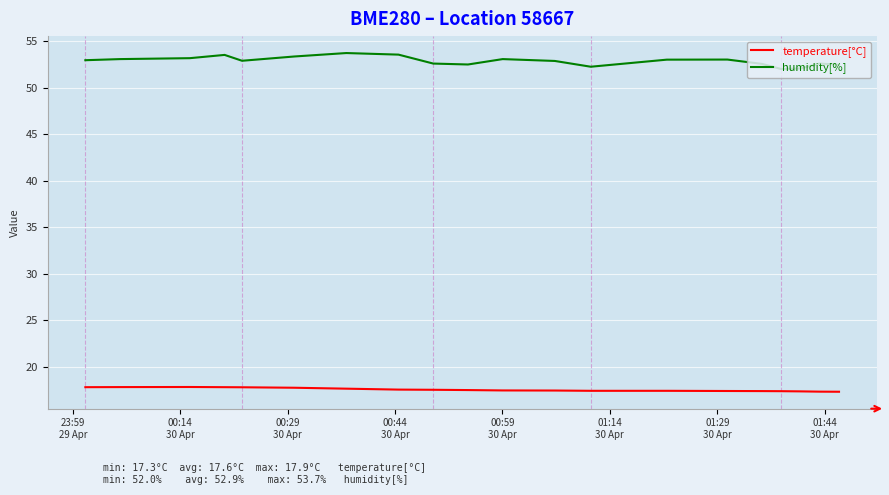

Which series has the largest range (max minus min)?

humidity[%]